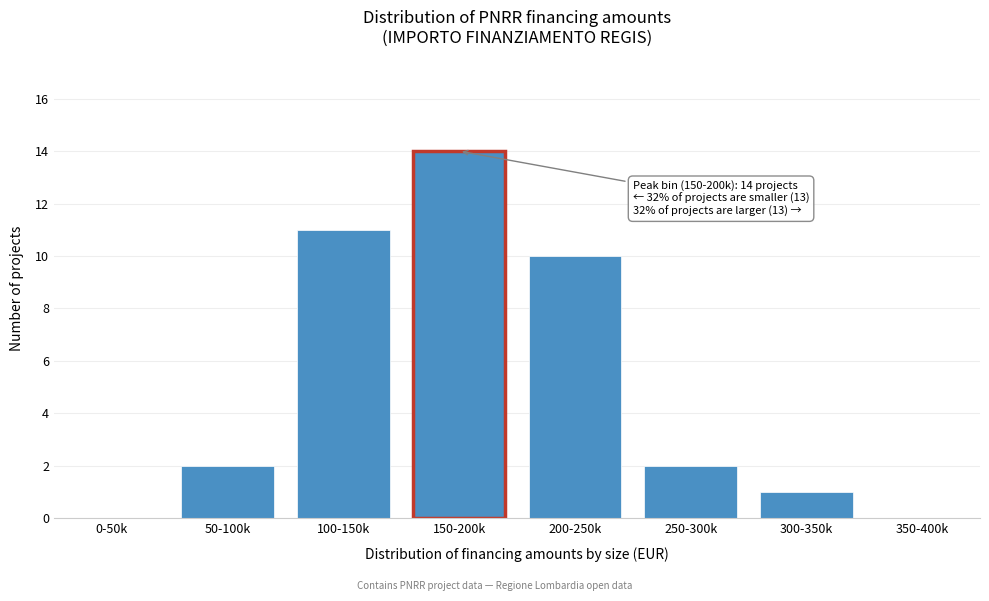

Reading left to right, what are all the values shown in this chart?

0-50k=0	50-100k=2	100-150k=11	150-200k=14	200-250k=10	250-300k=2	300-350k=1	350-400k=0